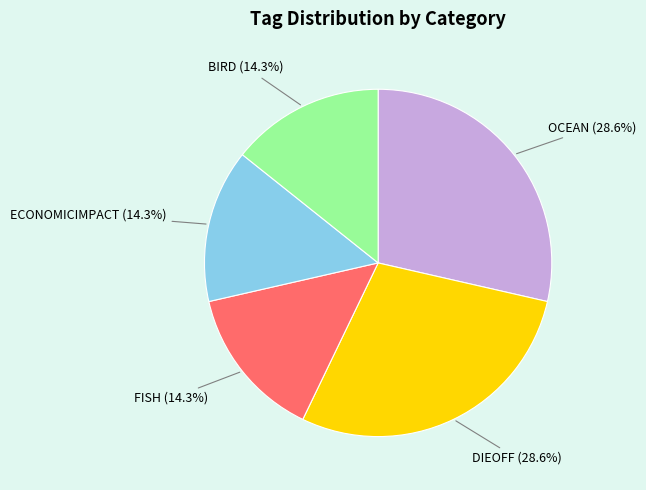

Is there a majority slice in this chart?

No